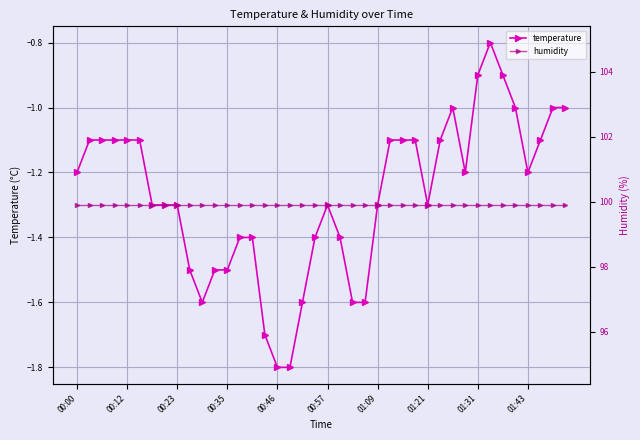

True or false: humidity and temperature cross at least once.

False